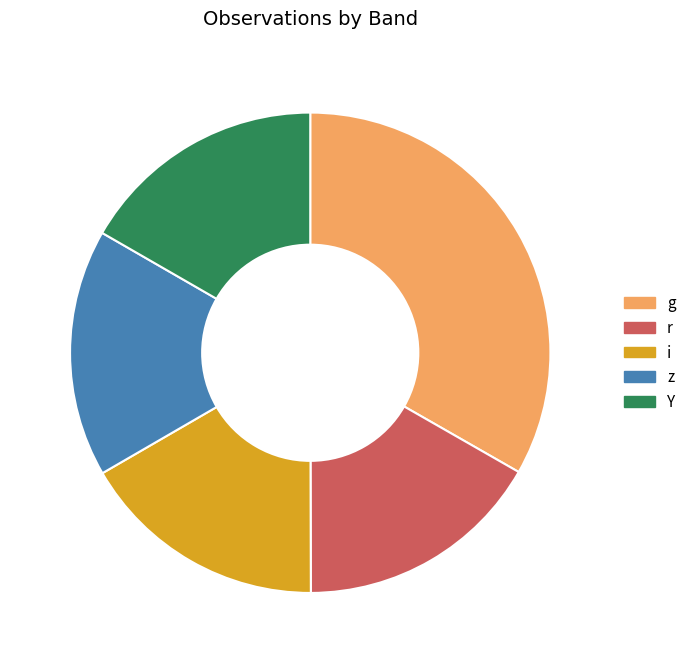

Is the sum of Y and i greater than half?

No